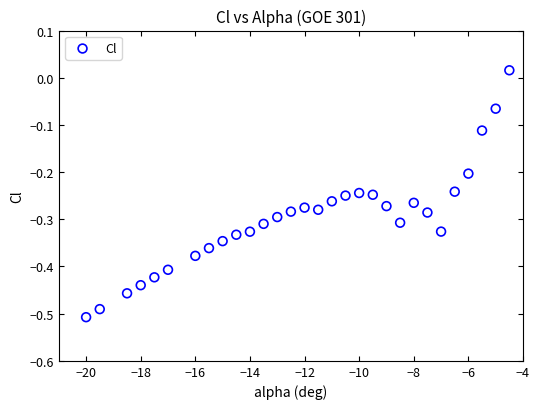

What is the range of X values (max minus min)?

15.5